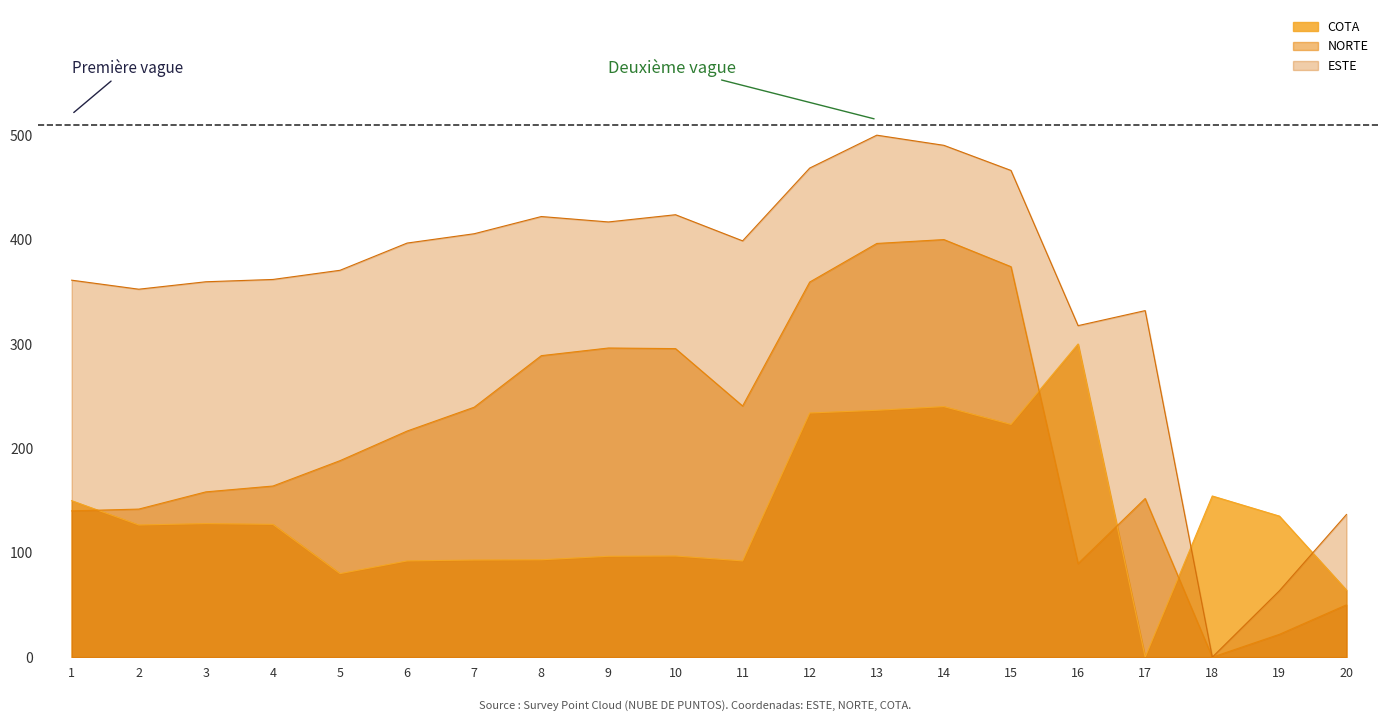

What are all the series names shown in the legend?

COTA, NORTE, ESTE